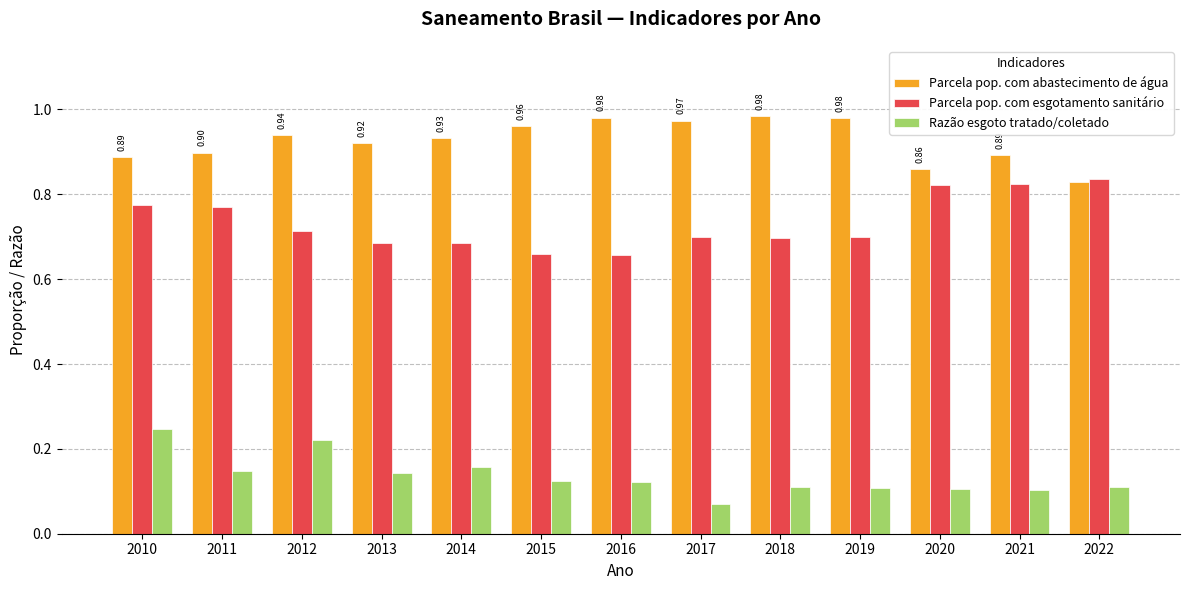

Is the value of Parcela pop. com abastecimento de água at 2016 greater than the value of Parcela pop. com esgotamento sanitário at 2017?

Yes